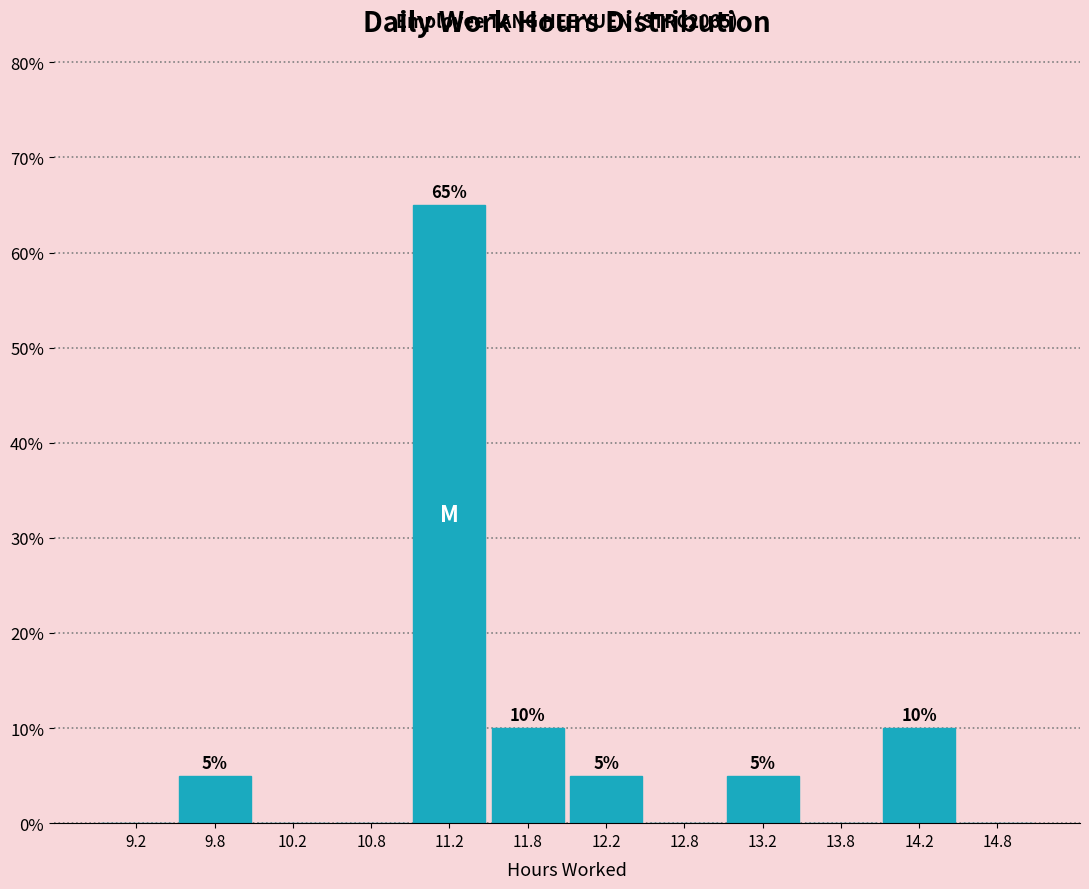

Which range on the x-axis has the tallest bar?

11.0 to 11.5